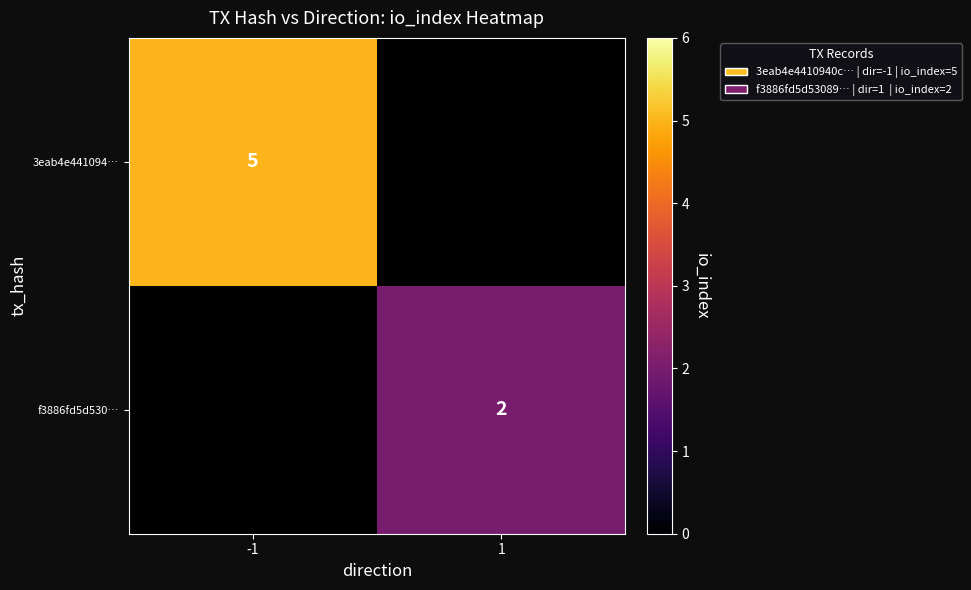

The value of f3886fd5d530… at 1 is 2. True or false?

True